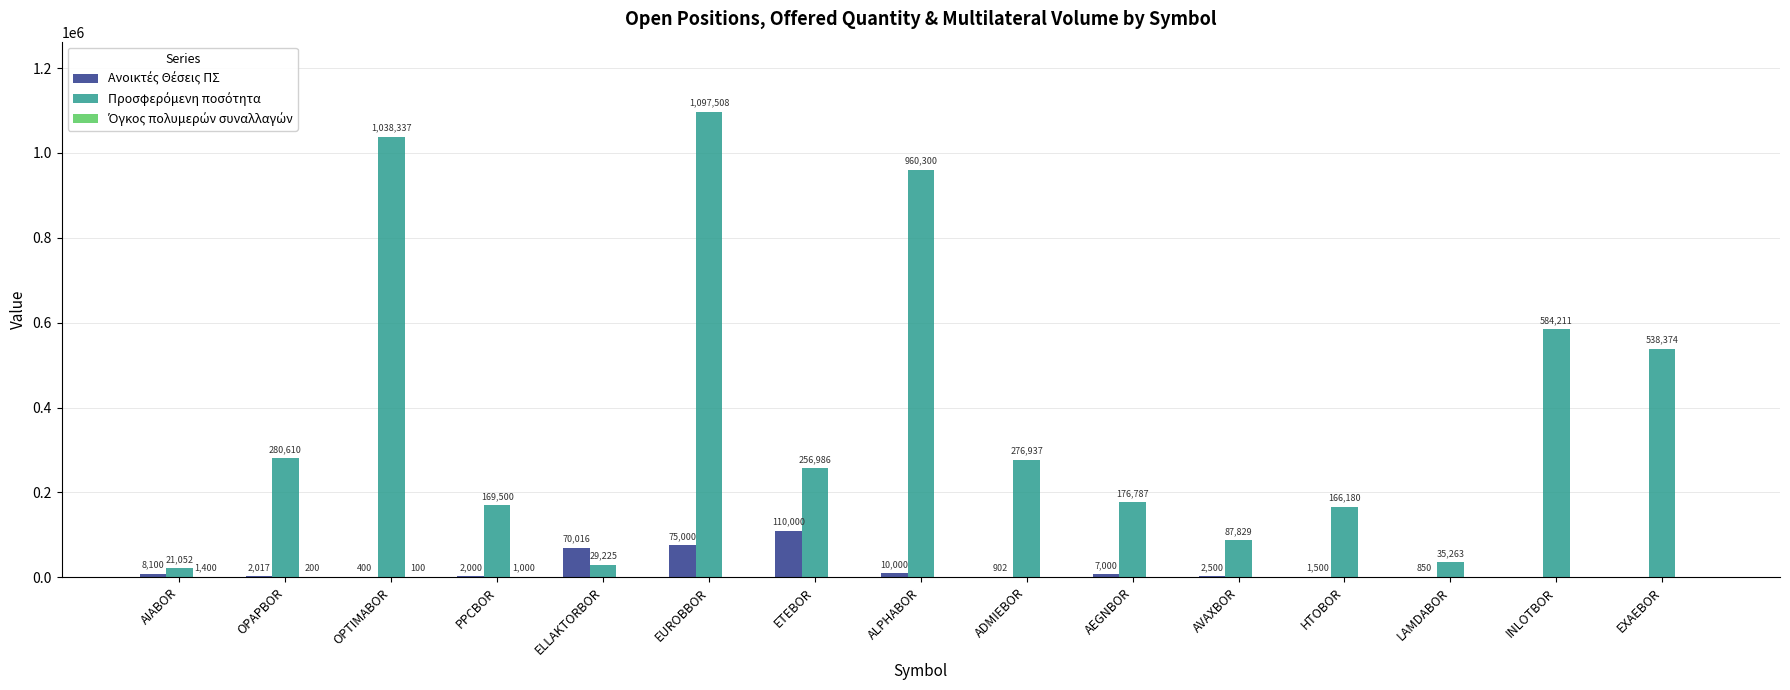

What is the greatest value displayed?

1097508